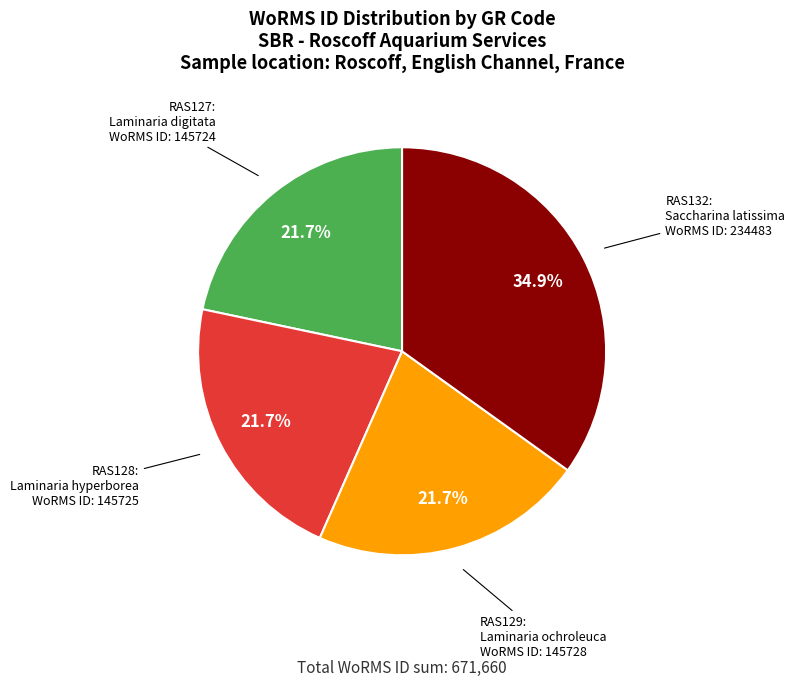

Is there a majority slice in this chart?

No